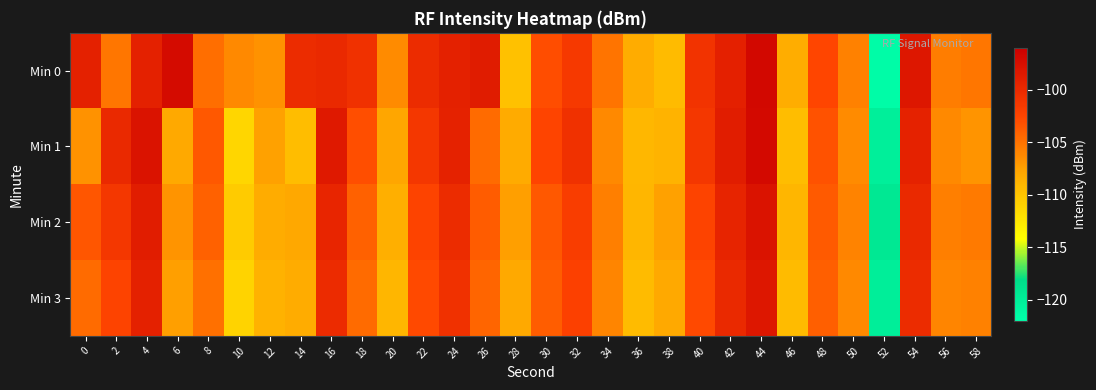

Which series has the widest spread of values?

Min 0